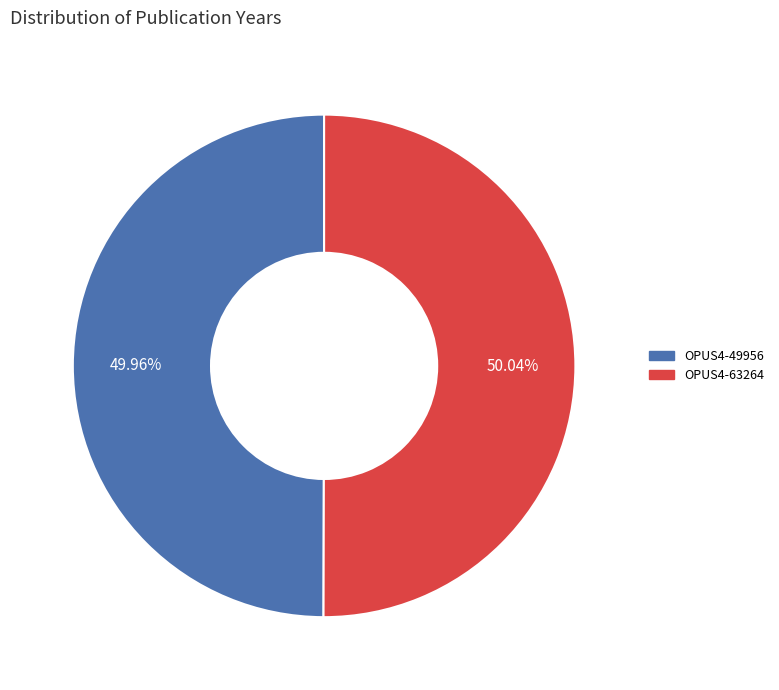

Does any single category account for the majority?

Yes